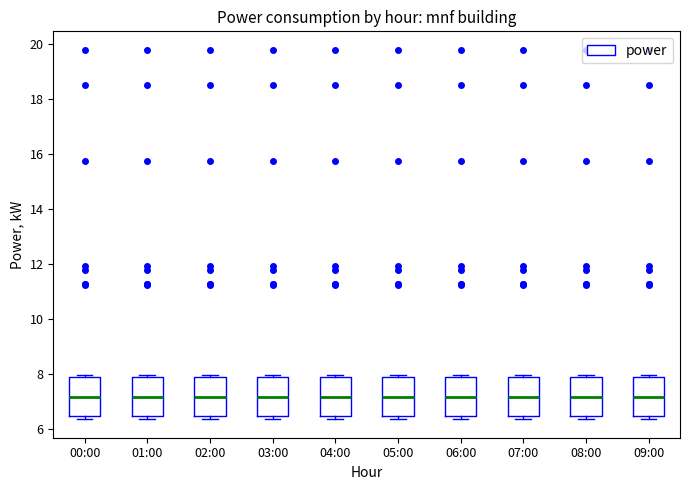

Where is the lower edge of the box for 02:00 on the y-axis? The values are not printed on the chart, so give them approximately, as read against the axis.

6.4